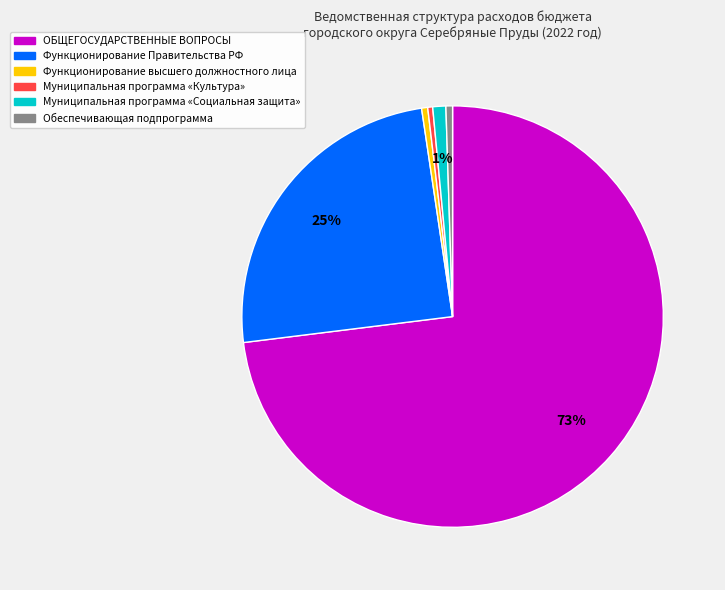

Is there any slice that represents more than half of the pie?

Yes